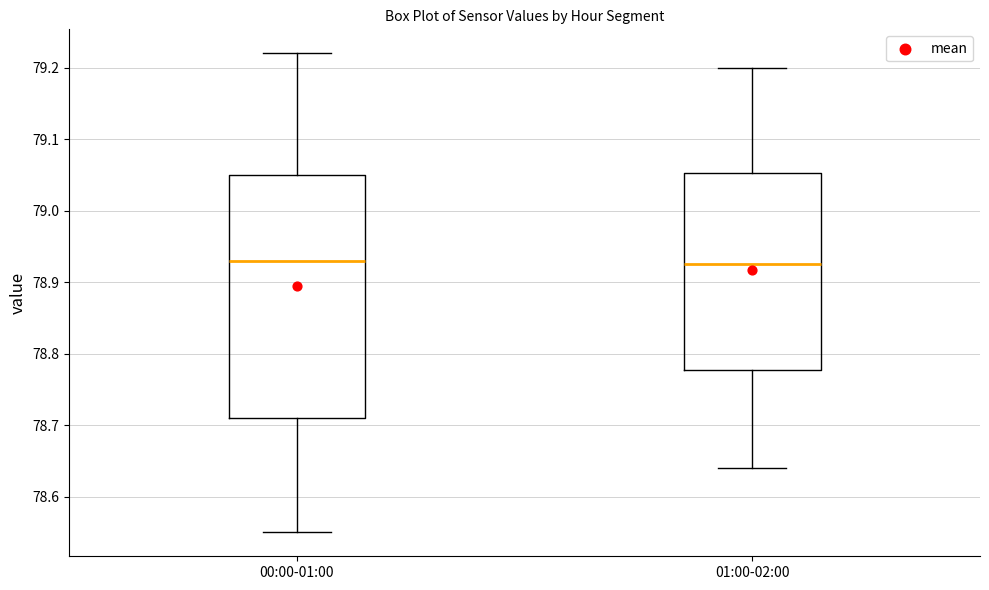

Reading left to right, transcribe this box plot: for each box, give where its median line is, the range the box spans, and where its two whiskers end, as read against the y-axis. The values are not printed on the chart, so give them approximately, as read against the axis.

00:00-01:00: median 78.93, box 78.71 to 79.05, whiskers 78.55 to 79.22
01:00-02:00: median 78.93, box 78.78 to 79.05, whiskers 78.64 to 79.20